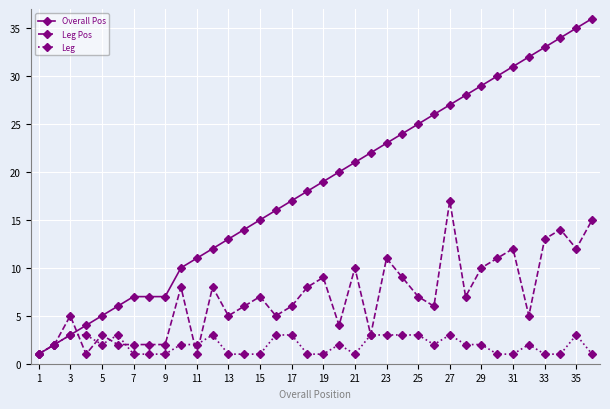

What is the maximum value shown in the chart?

36